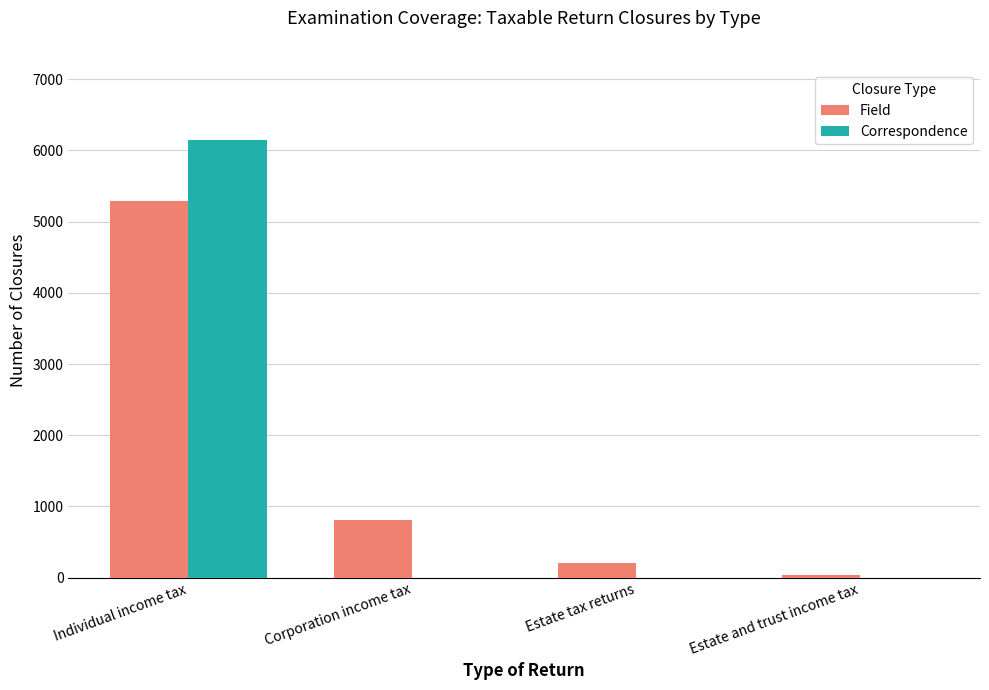

Between Corporation income tax and Estate tax returns, which series saw the biggest shift?

Field